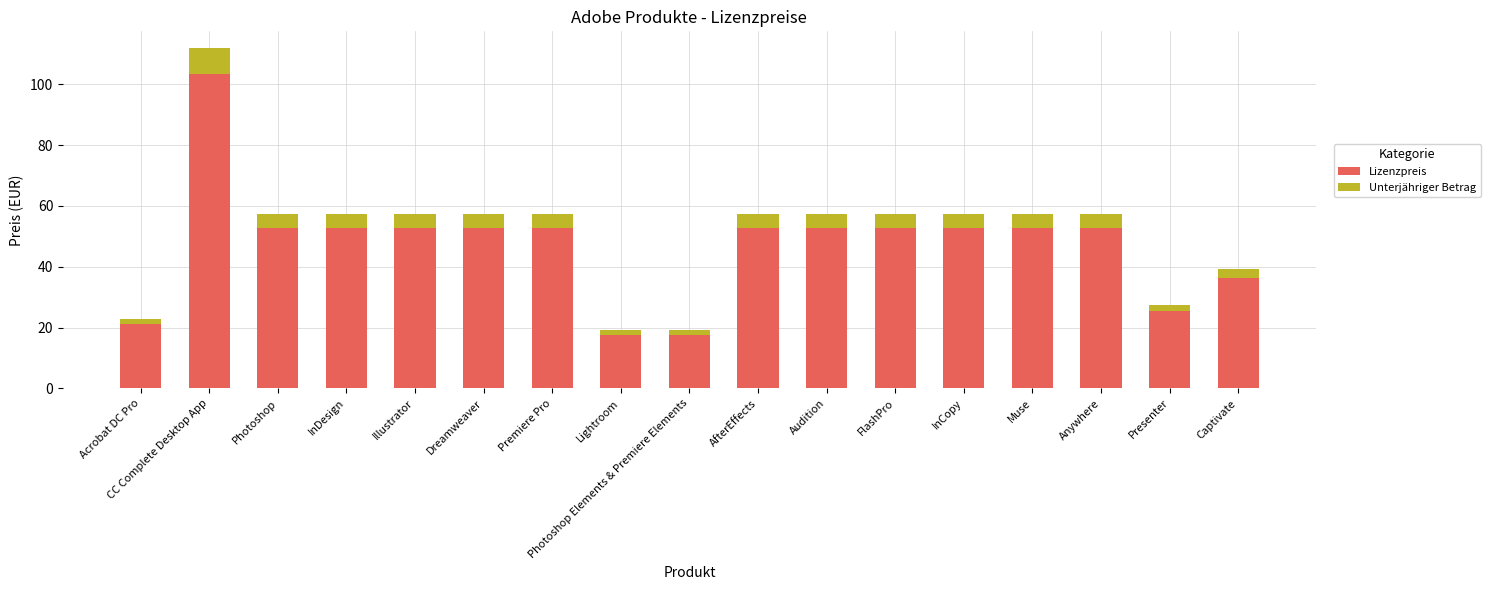

True or false: Lizenzpreis has a value of 53.4 at Captivate.

False